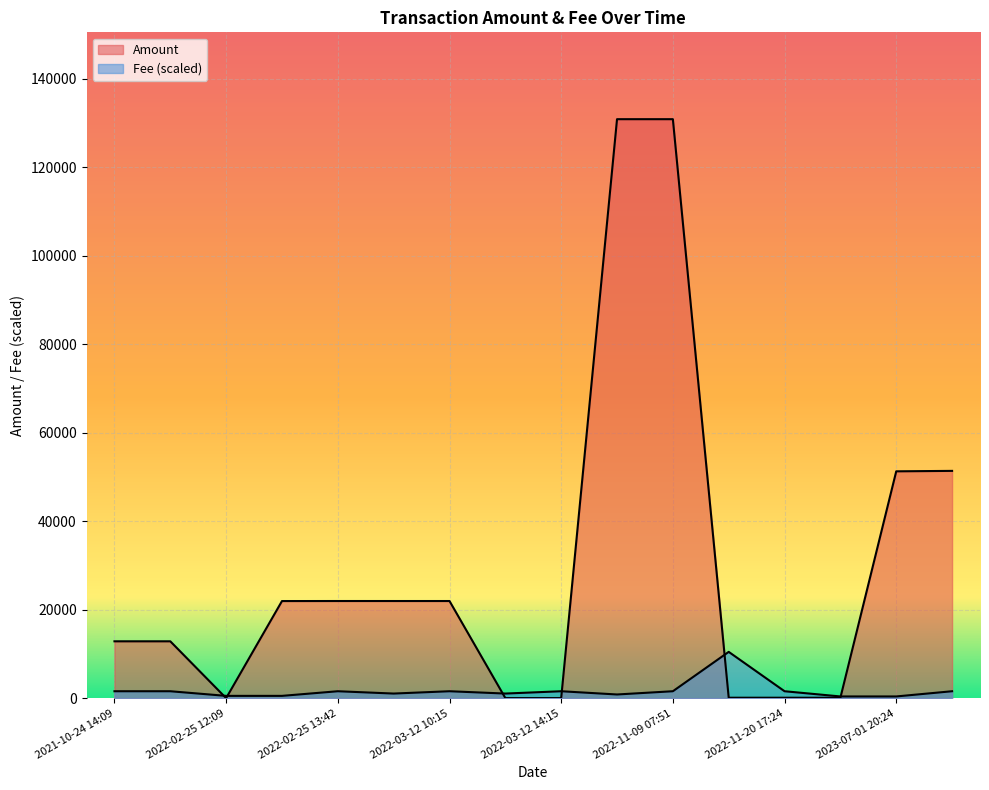

Is it true that Amount equals 15.8 at 2022-02-25 12:09?

False